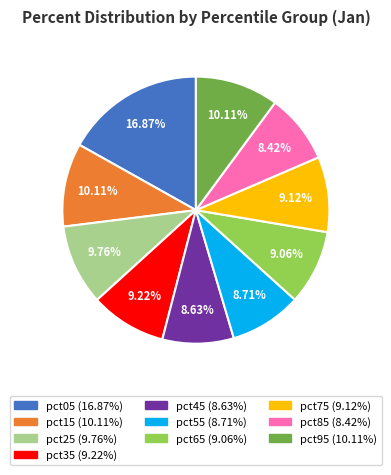

Between pct15 and pct05, which is larger?

pct05